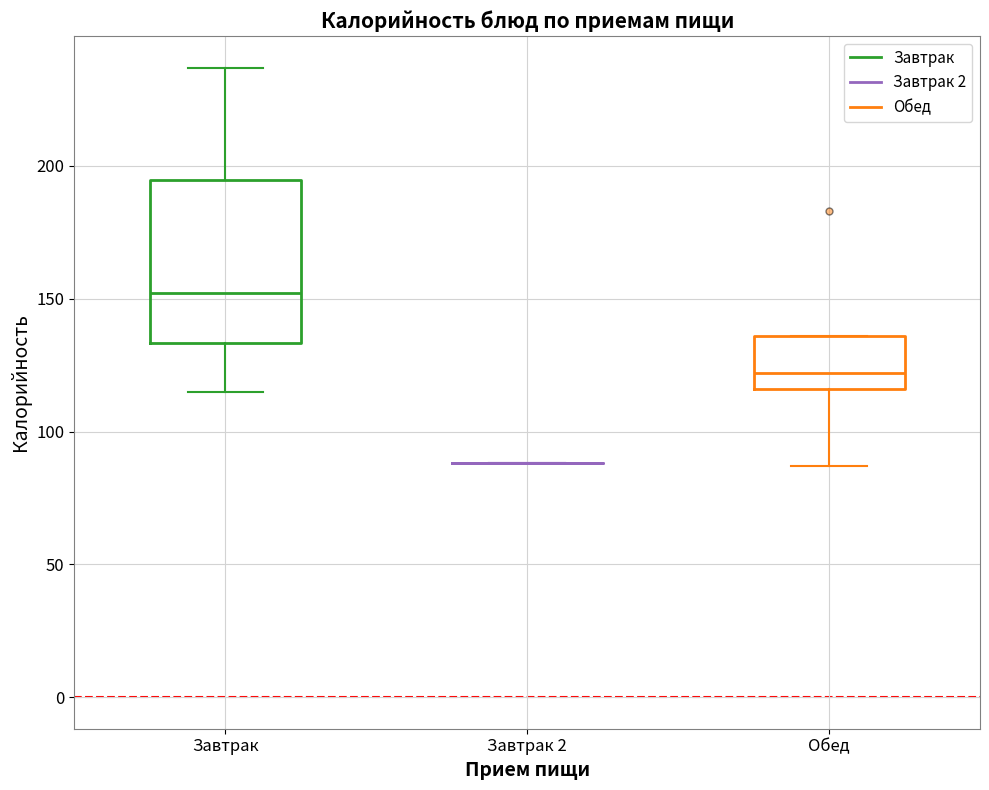

Which box is the tallest, from its lower edge to its upper edge?

Завтрак